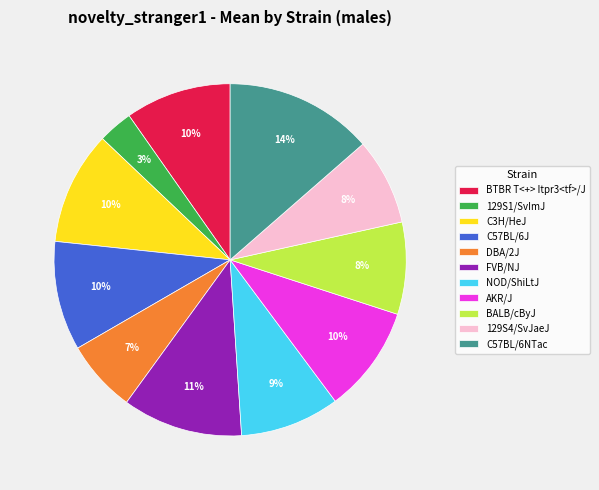

Approximately how many times larger is the value at NOD/ShiLtJ compared to AKR/J?

0.9